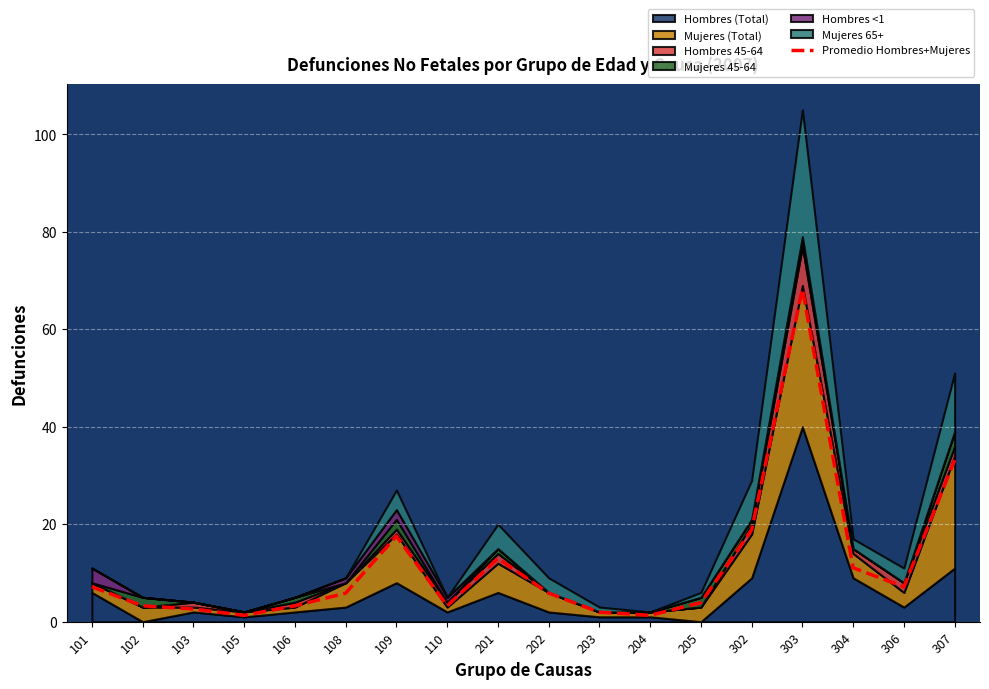

List the labels in order of value, smallest first.

105, 204, 203, 103, 102, 106, 110, 205, 108, 202, 101, 306, 304, 201, 109, 302, 307, 303